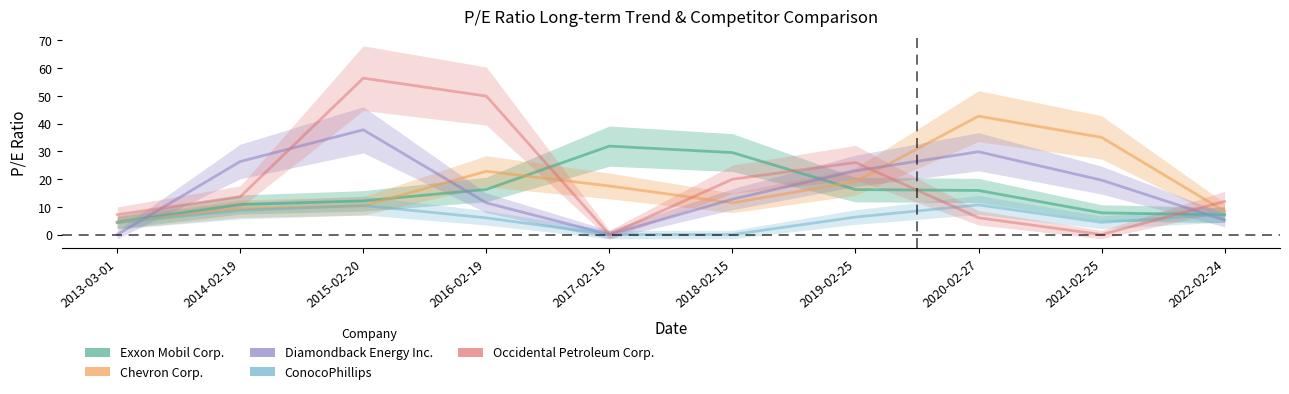

At which label does Occidental Petroleum Corp. first exceed 13?

2014-02-19